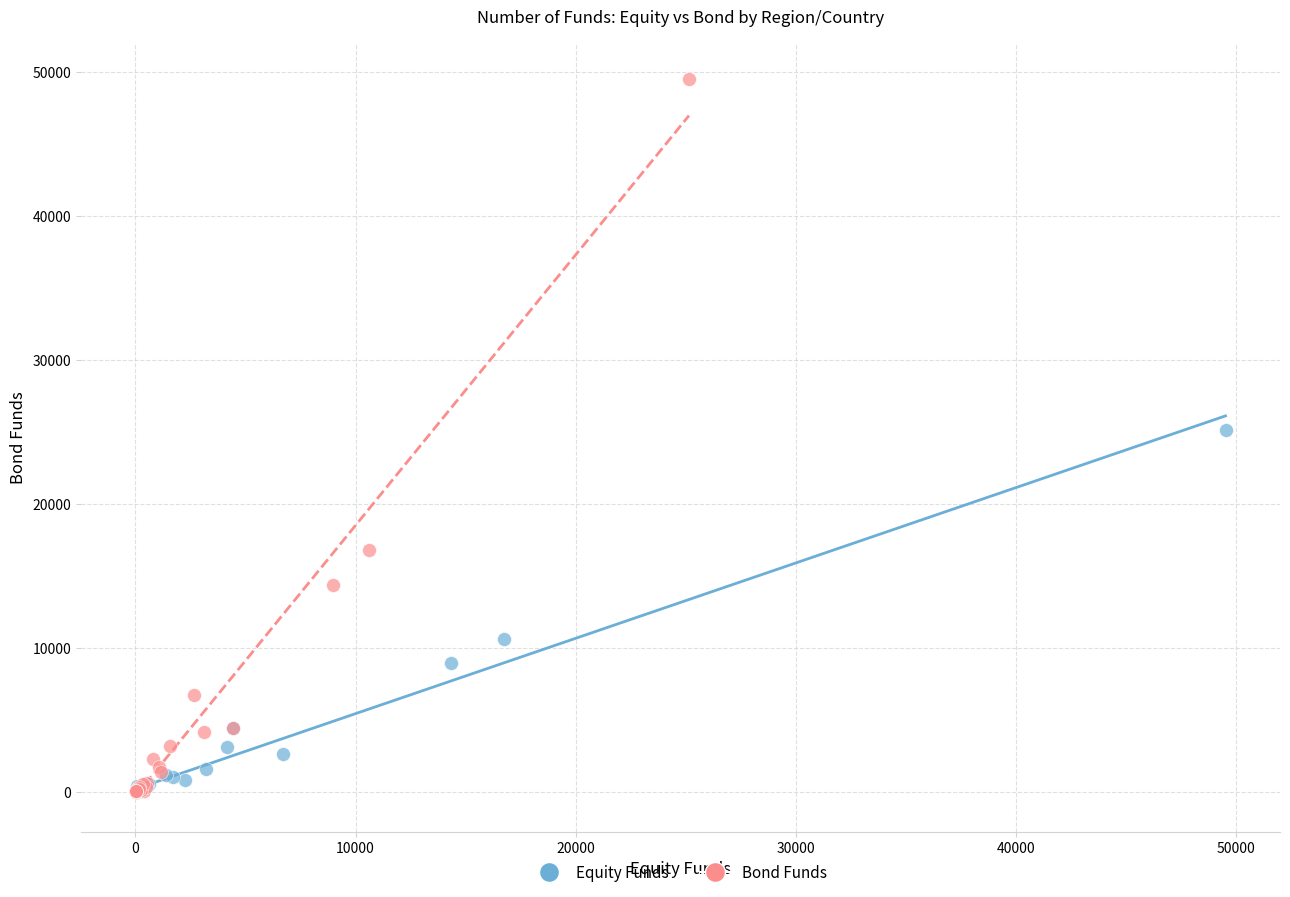

Which series contains the highest Y value?

Bond Funds